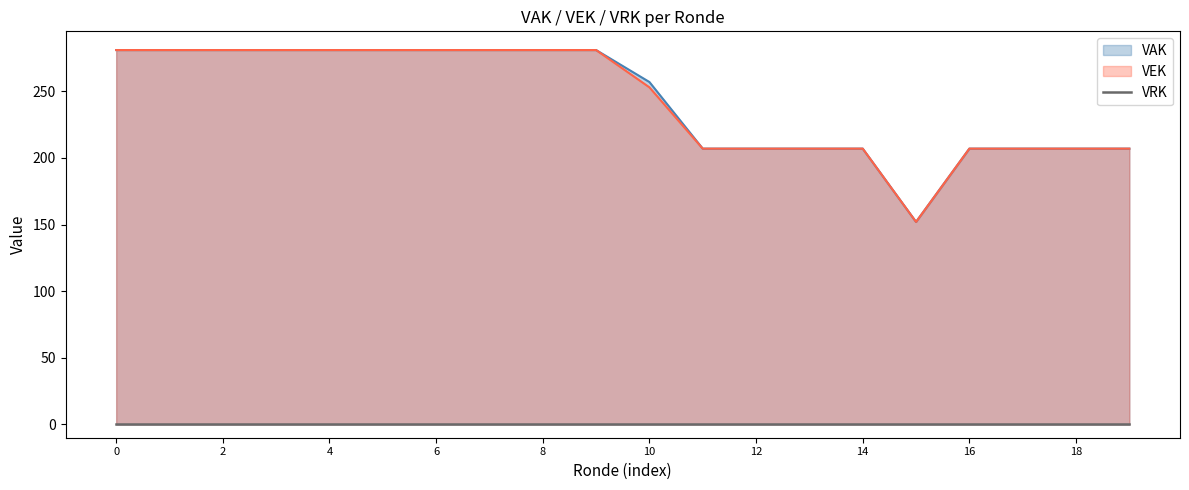

What is the highest value of the VEK series?

281